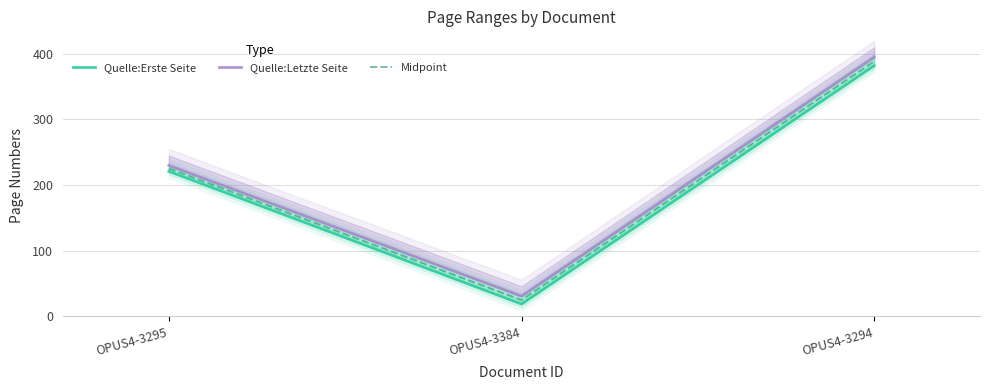

List the series in order of their overall mean, highest first.

Quelle:Letzte Seite, Midpoint, Quelle:Erste Seite